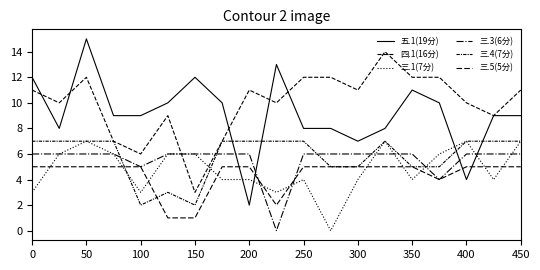

Reading left to right, transcribe all the data shown in this chart.

五.1(19分): 12	8	15	9	9	10	12	10	2	13	8	8	7	8	11	10	4	9	9
四.1(16分): 11	10	12	7	6	9	3	7	11	10	12	12	11	14	12	12	10	9	11
三.1(7分): 3	6	7	6	3	6	6	4	4	3	4	0	4	7	4	6	7	4	7
三.3(6分): 6	6	6	6	5	6	6	6	6	0	6	6	6	6	6	4	6	6	6
三.4(7分): 7	7	7	7	2	3	2	7	7	7	7	5	5	7	5	5	7	7	7
三.5(5分): 5	5	5	5	5	1	1	5	5	2	5	5	5	5	5	4	5	5	5